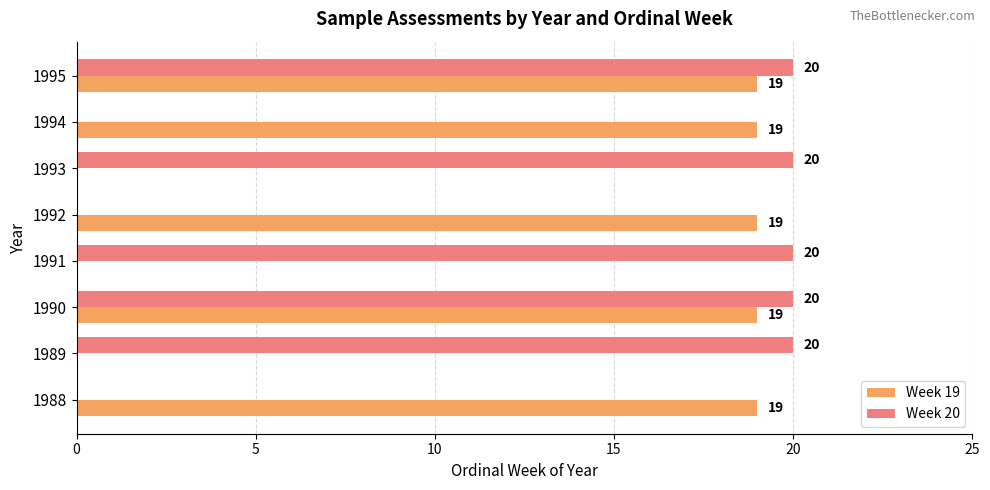

Which series changed the most between 1989 and 1994?

Week 20